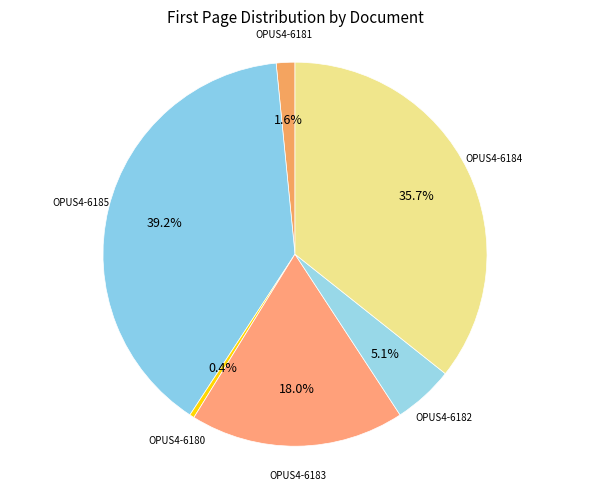

How many segments does this pie chart have?

6